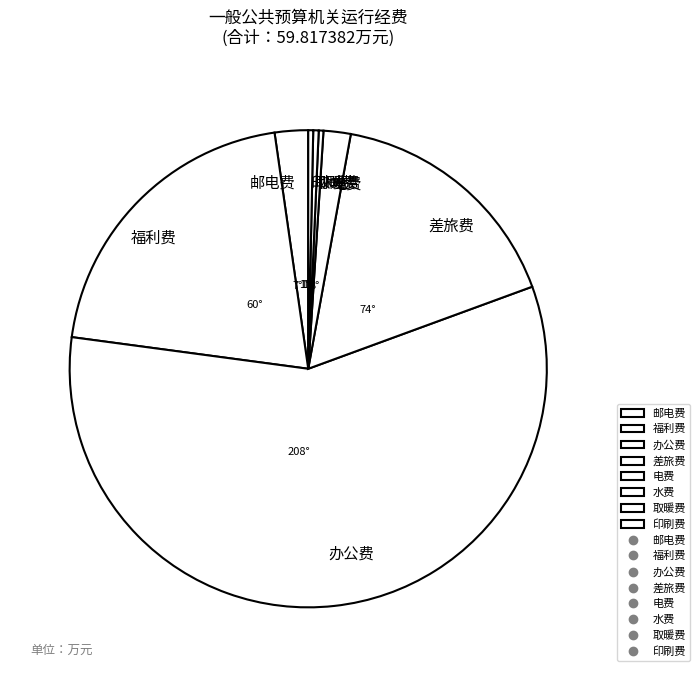

Do 电费 and 邮电费 together represent more than half of the pie?

No